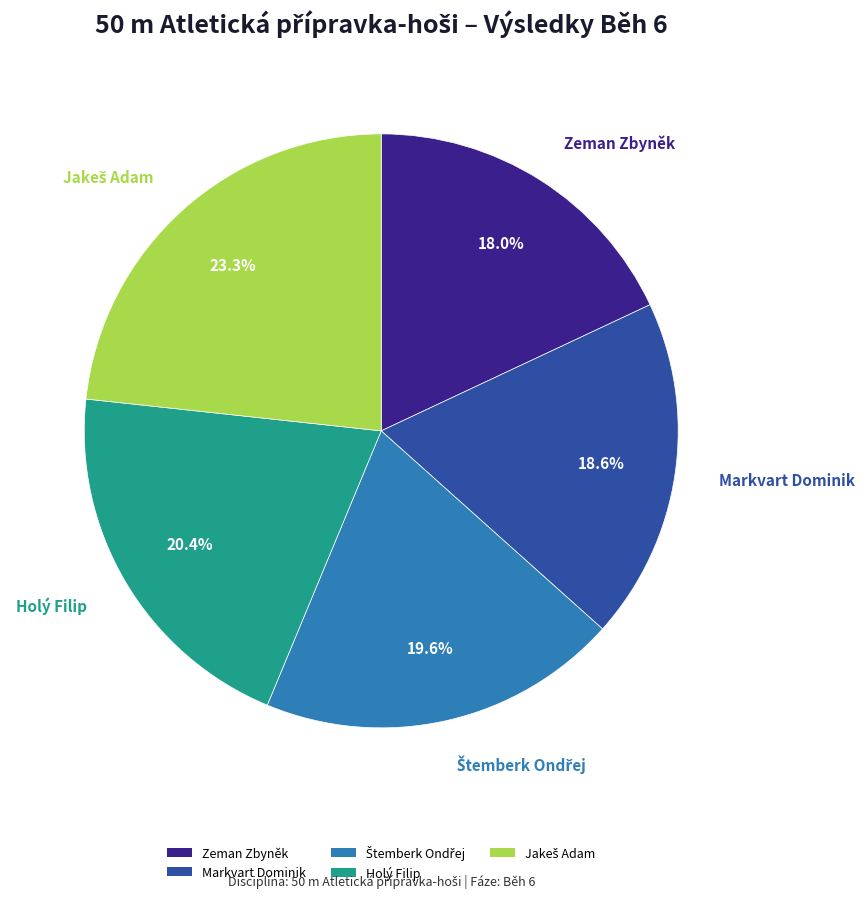

To the nearest percent, what is the average slice percentage?

20%